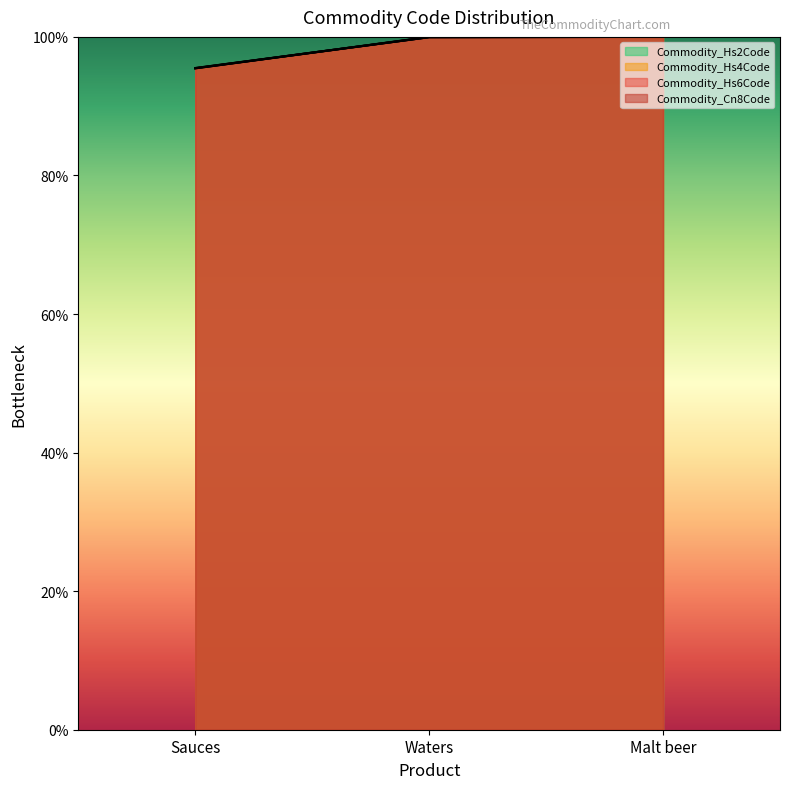

Where is Commodity_Hs4Code nearest to the value 0?

Sauces